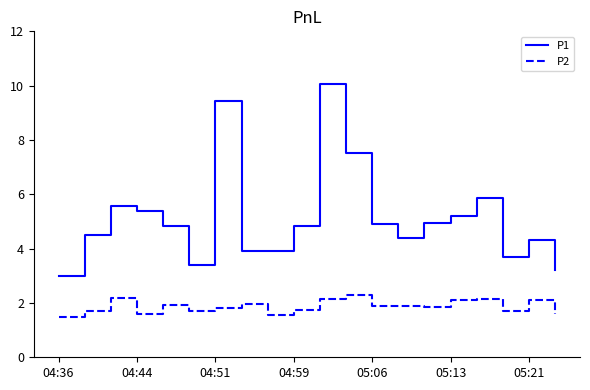

What are all the series names shown in the legend?

P1, P2